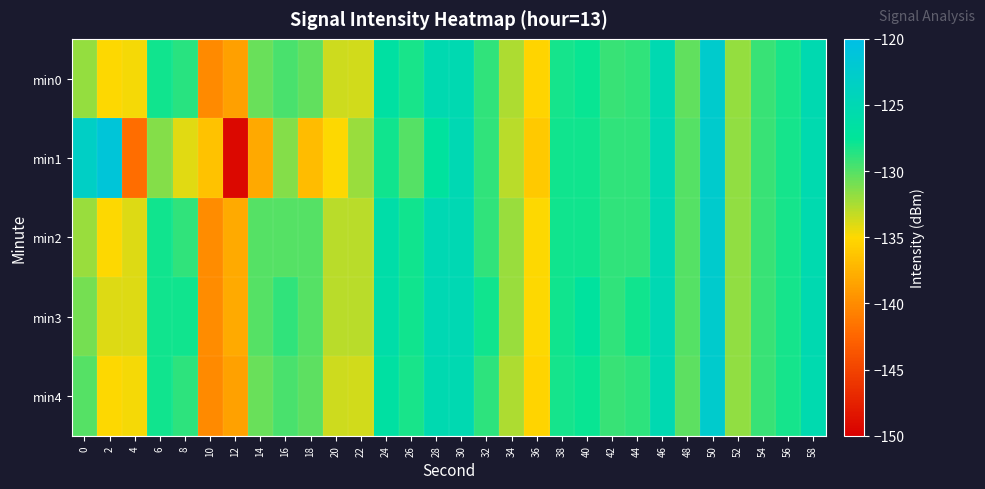

How many data points does each series have?

30